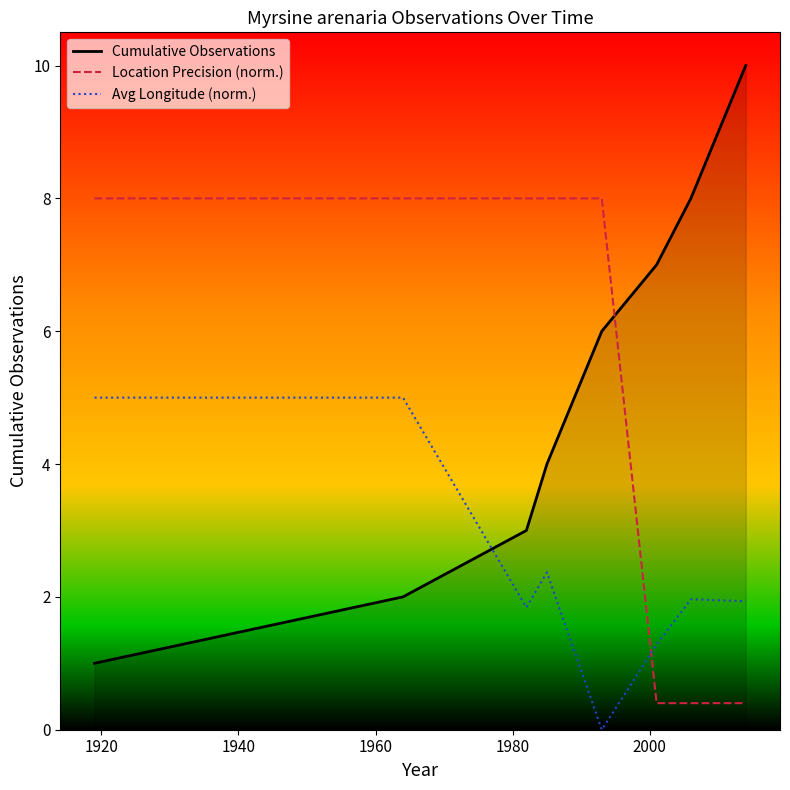

Reading left to right, list all the values displayed in this chart.

Cumulative Observations: 1.0	2.0	3.0	4.0	6.0	7.0	8.0	10.0
Location Precision (norm.): 8.0	8.0	8.0	8.0	8.0	0.4	0.4	0.4
Avg Longitude (norm.): 5.0	5.0	1.8	2.4	0.0	1.3	2.0	1.9